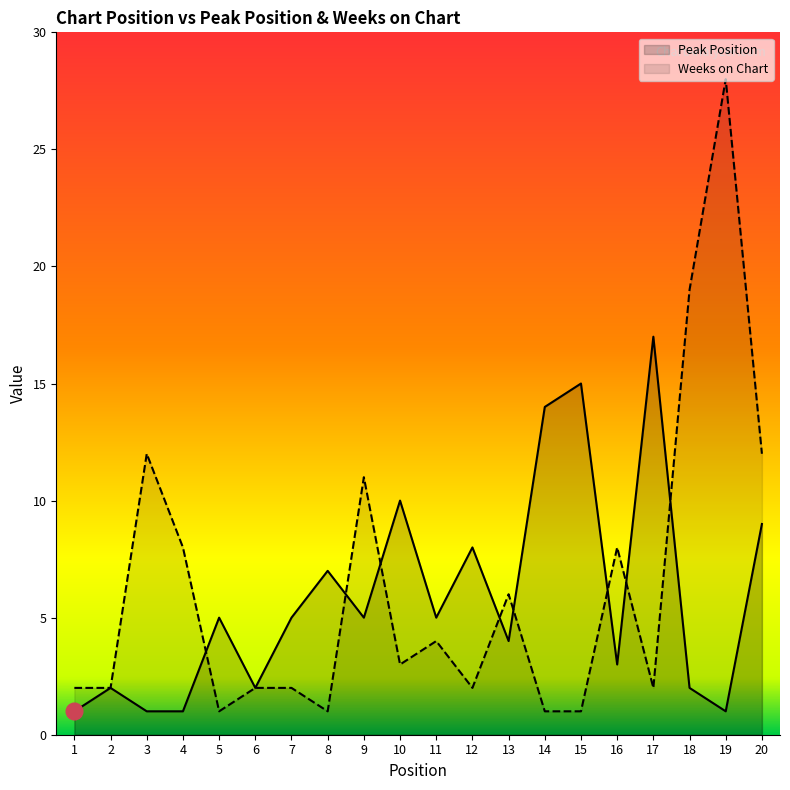

Rank the series at 12 from lowest to highest value.

Weeks on Chart, Peak Position